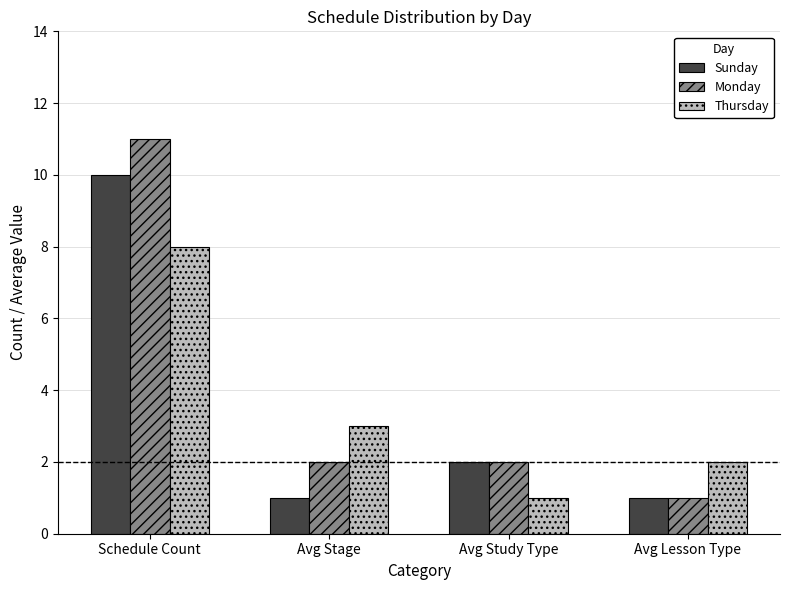

Which series has the widest spread of values?

Monday